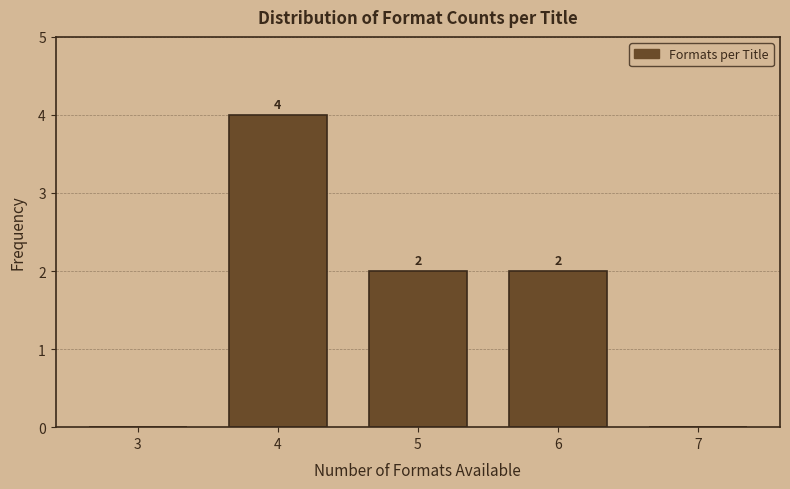

Over which range of the x-axis is the bar tallest?

3.5 to 4.5